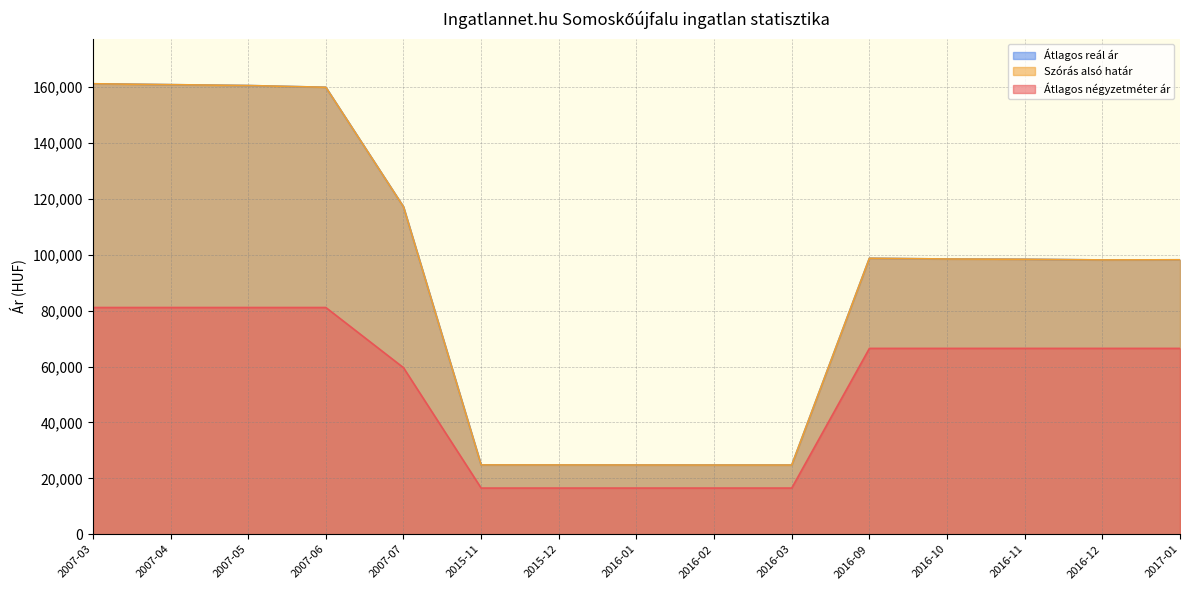

What is the value of the Átlagos négyzetméter ár point at the 1st from the left?

81132